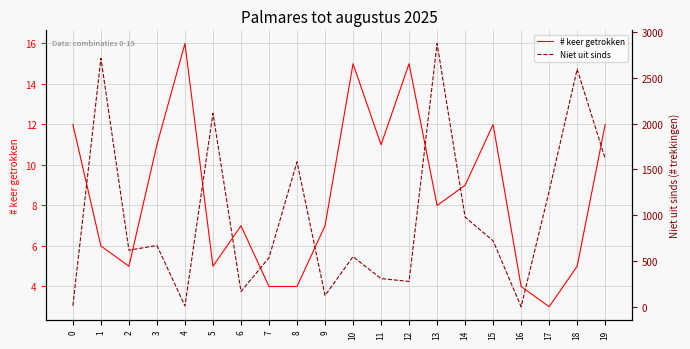

True or false: Niet uit sinds and # keer getrokken intersect in this chart.

True